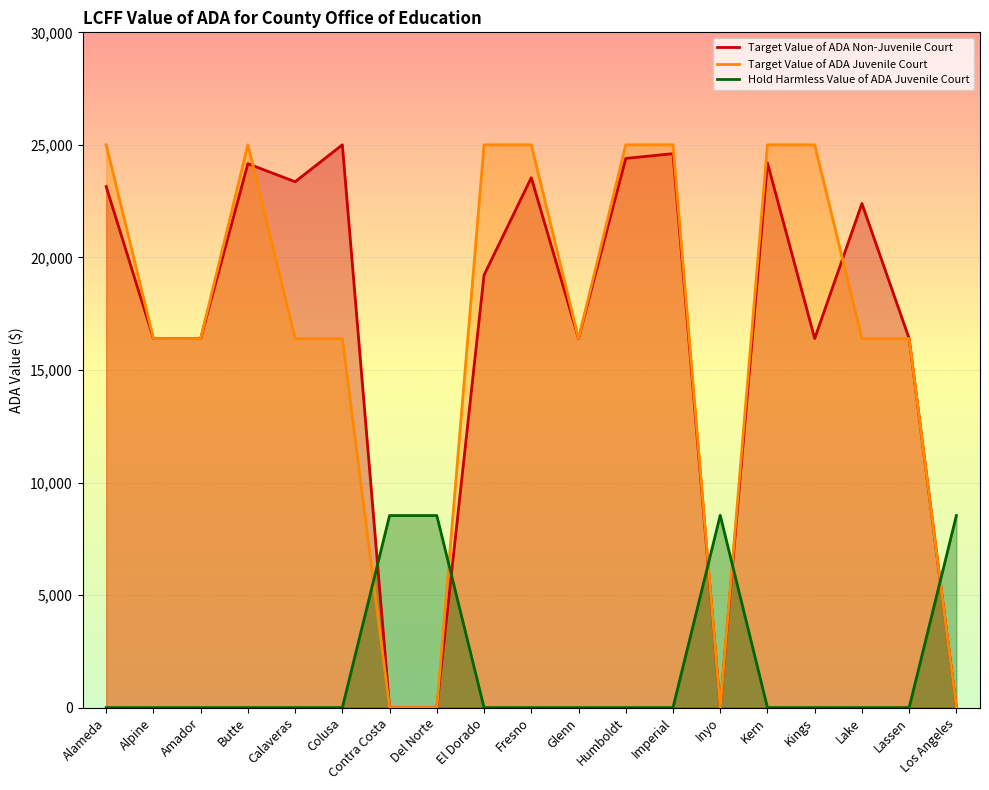

The Target Value of ADA Non-Juvenile Court series shows 24162.8 at Butte. True or false?

True